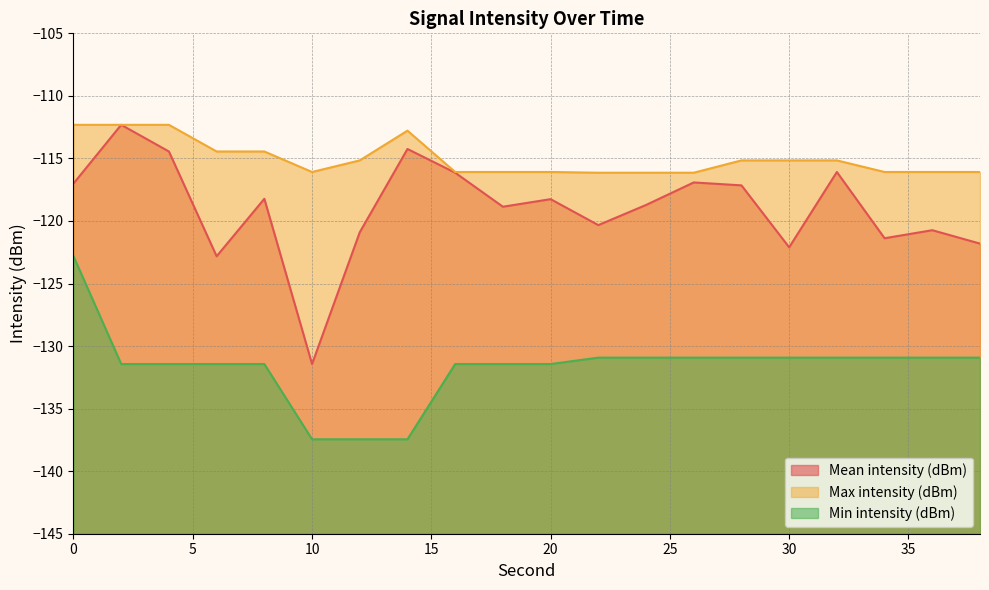

In Mean intensity (dBm), how many points are lower than both neighbors (excluding endpoints)?

6